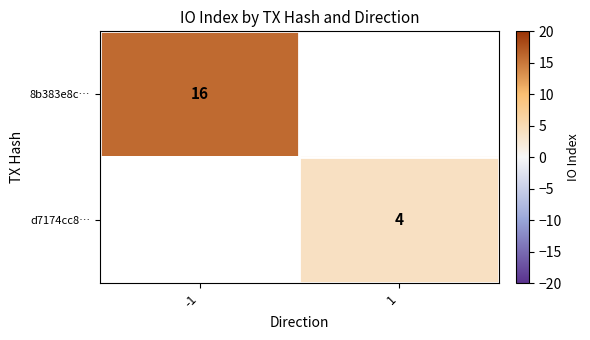

The d7174cc8… series shows 6 at 1. True or false?

False